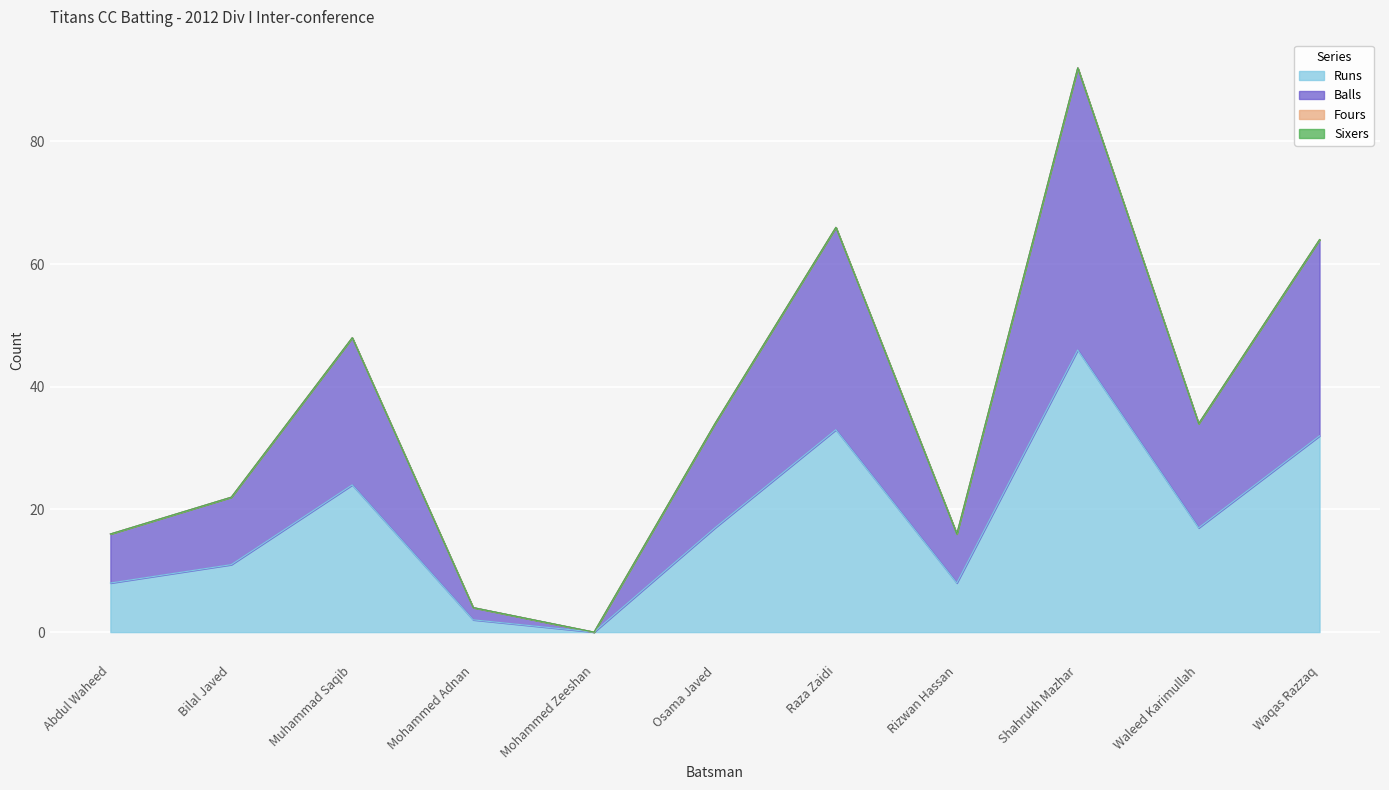

Does the chart display data point markers on the line(s)?

No